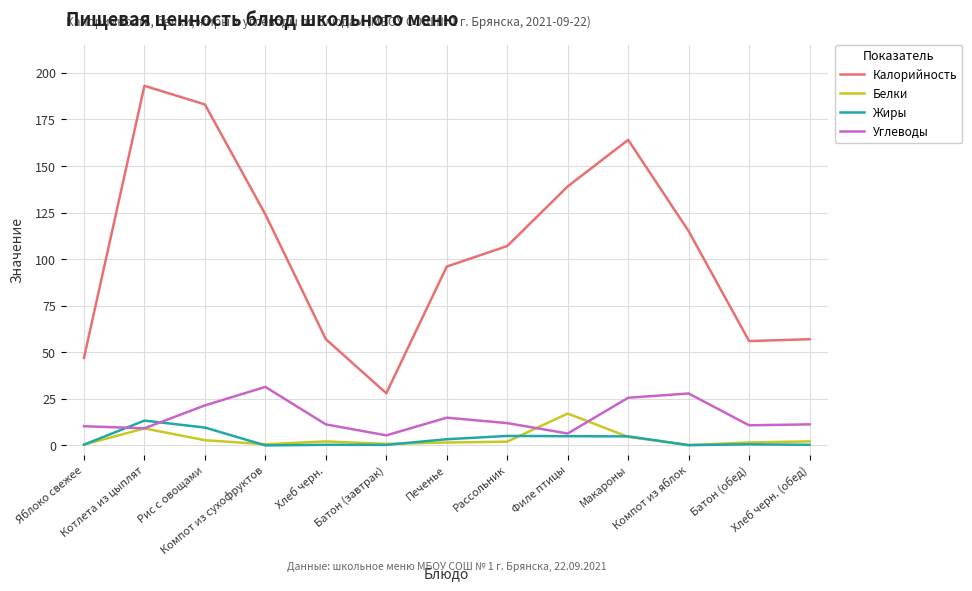

Is the value of Углеводы at Яблоко свежее greater than the value of Жиры at Яблоко свежее?

Yes